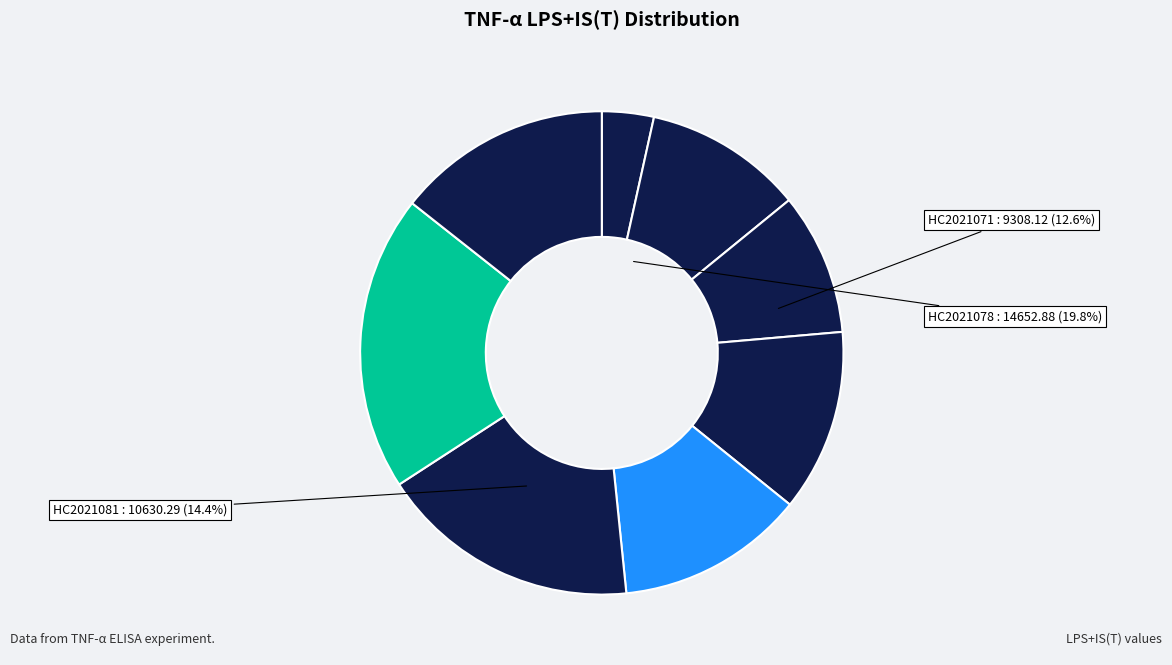

To the nearest percent, what is the combined percentage of HC2021075 and HC2021071?

30%